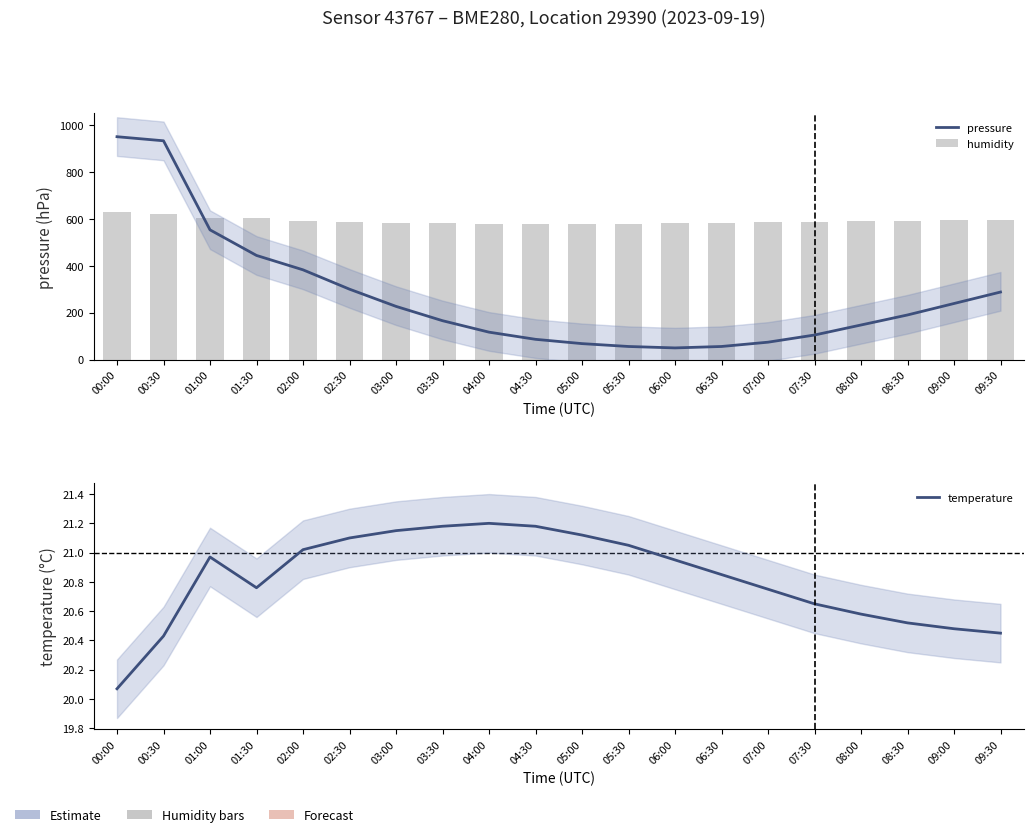

Does the chart contain stacked bars?

No